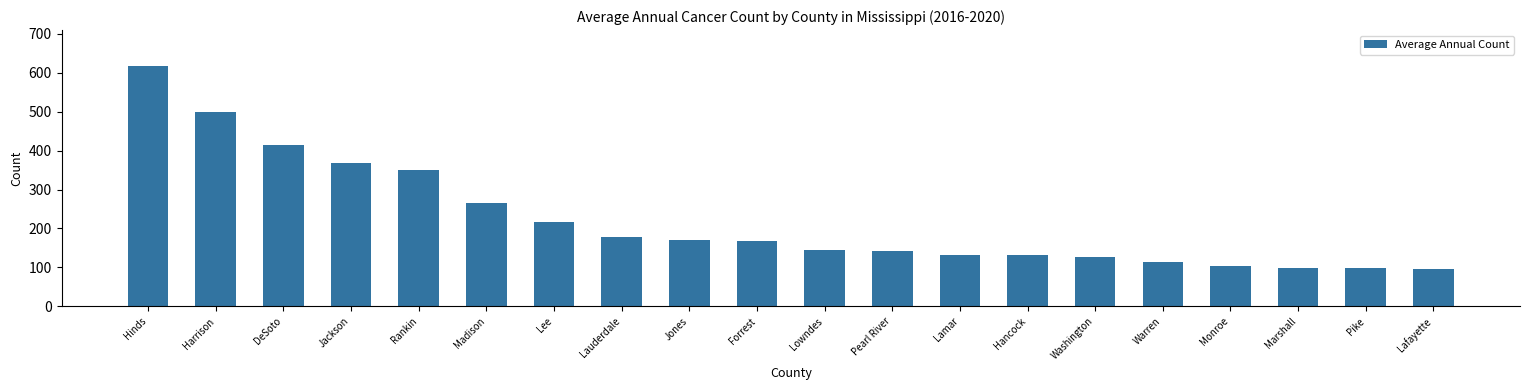

What is the label of the 19th bar from the left?

Pike